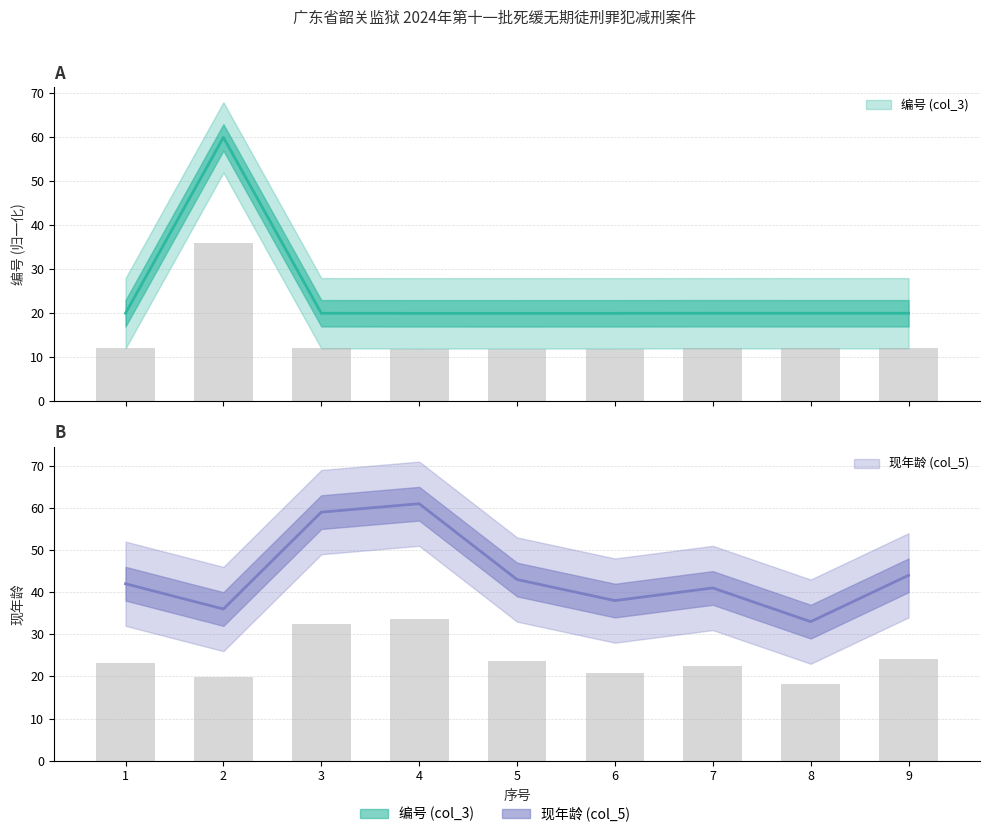

What is the difference between the maximum and second lowest values in the 编号 (col_3) series?

40.0